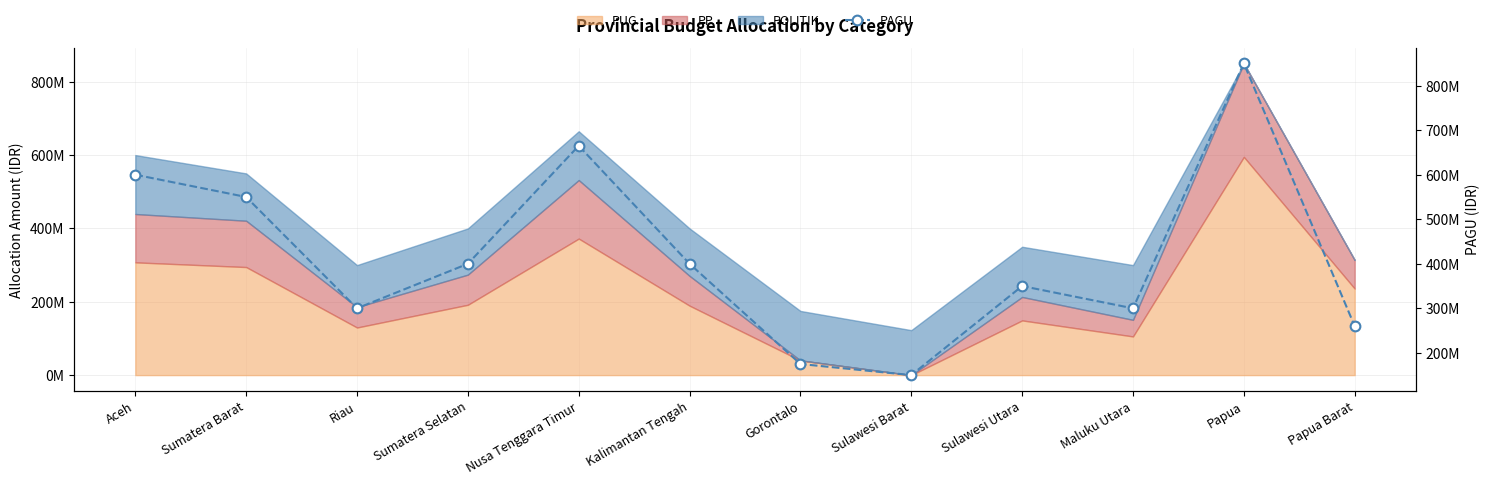

What is the average value?

416666667